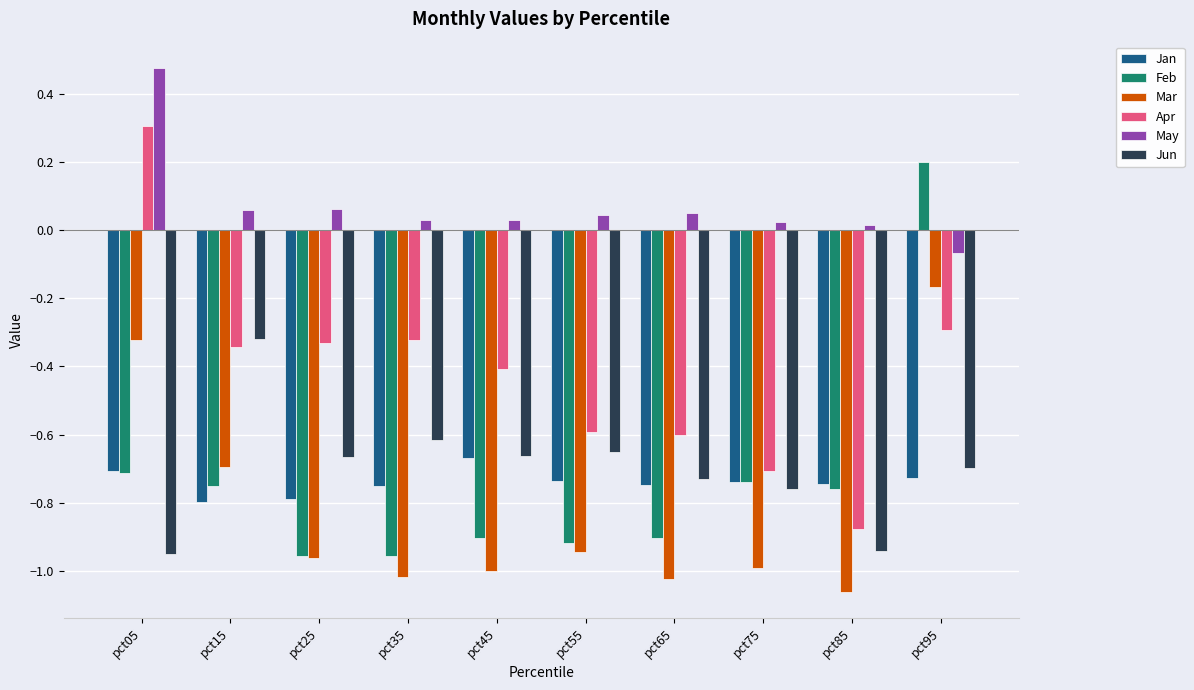

Read the Apr value at pct05.

0.3